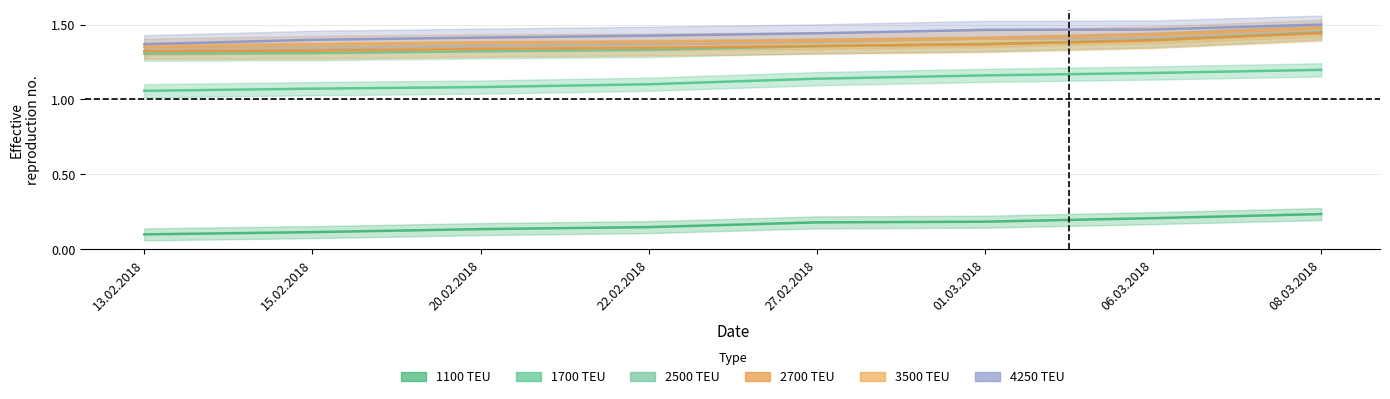

Reading right to left, list all the values displayed in this chart.

1100: 08.03.2018=0.2	06.03.2018=0.2	01.03.2018=0.2	27.02.2018=0.2	22.02.2018=0.1	20.02.2018=0.1	15.02.2018=0.1	13.02.2018=0.1
1700: 08.03.2018=1.2	06.03.2018=1.2	01.03.2018=1.2	27.02.2018=1.1	22.02.2018=1.1	20.02.2018=1.1	15.02.2018=1.1	13.02.2018=1.1
2500: 08.03.2018=1.4	06.03.2018=1.4	01.03.2018=1.4	27.02.2018=1.4	22.02.2018=1.3	20.02.2018=1.3	15.02.2018=1.3	13.02.2018=1.3
2700: 08.03.2018=1.4	06.03.2018=1.4	01.03.2018=1.4	27.02.2018=1.4	22.02.2018=1.3	20.02.2018=1.3	15.02.2018=1.3	13.02.2018=1.3
3500: 08.03.2018=1.5	06.03.2018=1.4	01.03.2018=1.4	27.02.2018=1.4	22.02.2018=1.4	20.02.2018=1.4	15.02.2018=1.4	13.02.2018=1.4
4250: 08.03.2018=1.5	06.03.2018=1.5	01.03.2018=1.5	27.02.2018=1.4	22.02.2018=1.4	20.02.2018=1.4	15.02.2018=1.4	13.02.2018=1.4